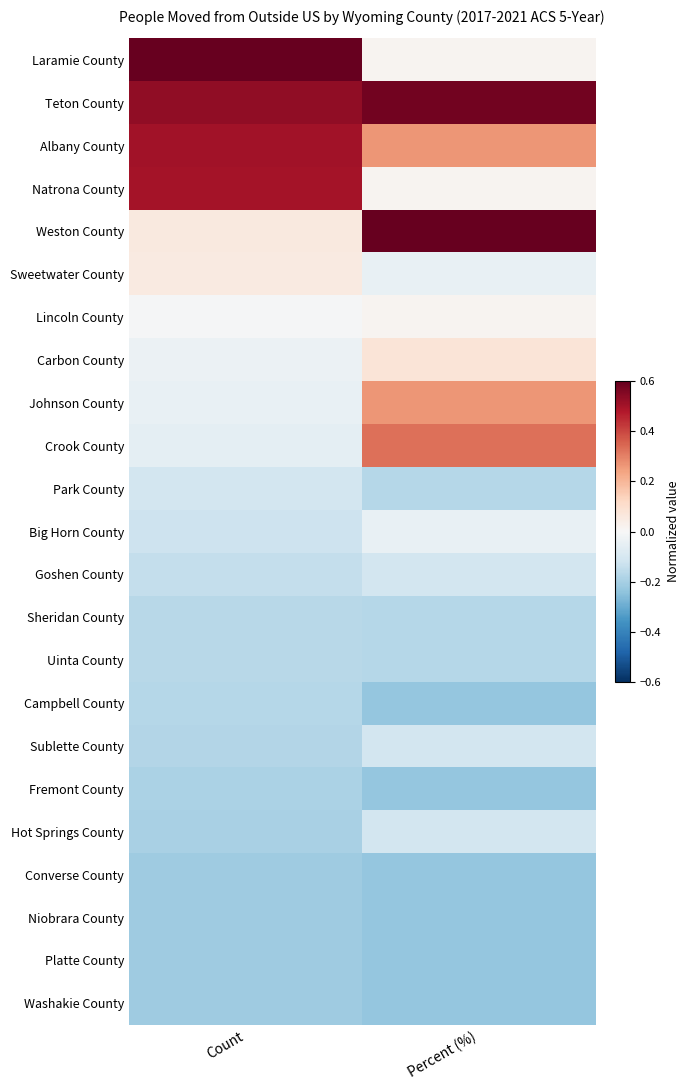

What is the minimum value shown in the chart?

-0.2